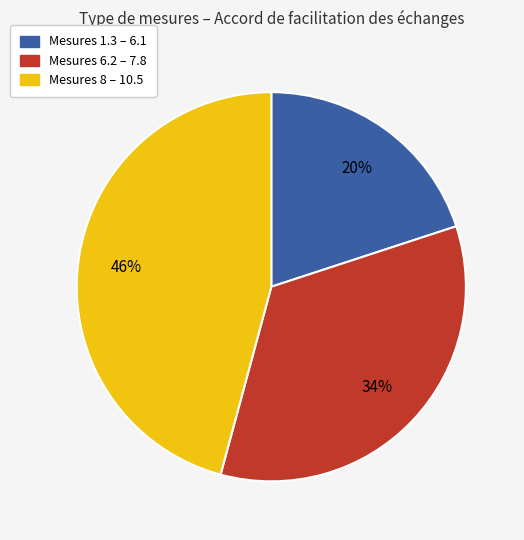

To the nearest percent, what is the difference between the largest and smallest slice percentages?

26%